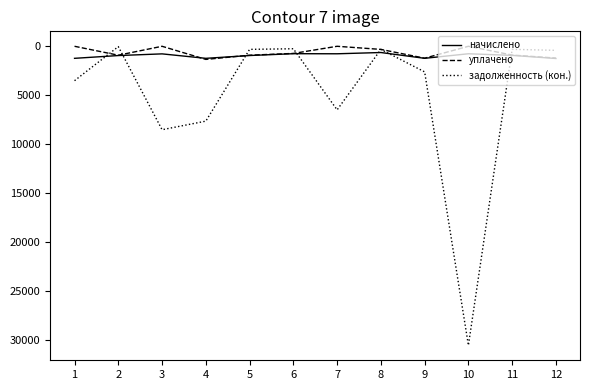

Which series has the largest total across all categories?

задолженность (кон.)